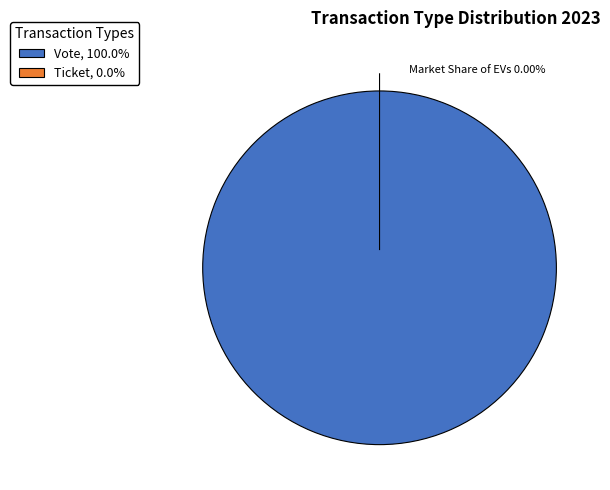

To the nearest percent, what is the difference between the Vote and Ticket slice percentages?

100%